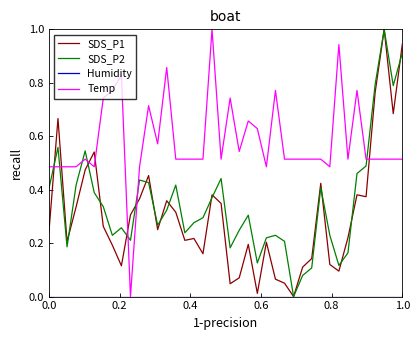

At how many categories does at least one series exceed 0?

40